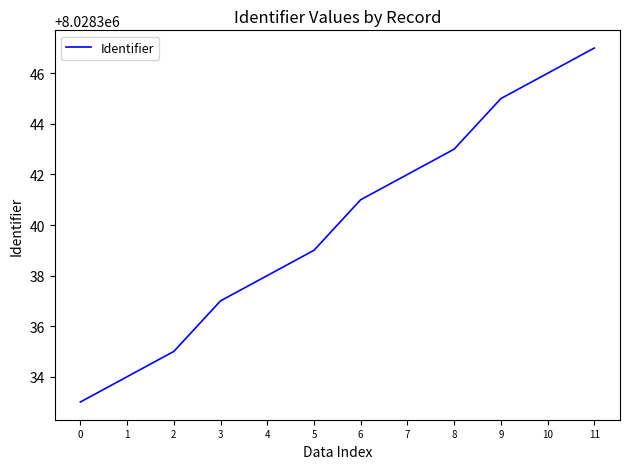

What is the approximate value at 0, to the nearest 5?

8028335